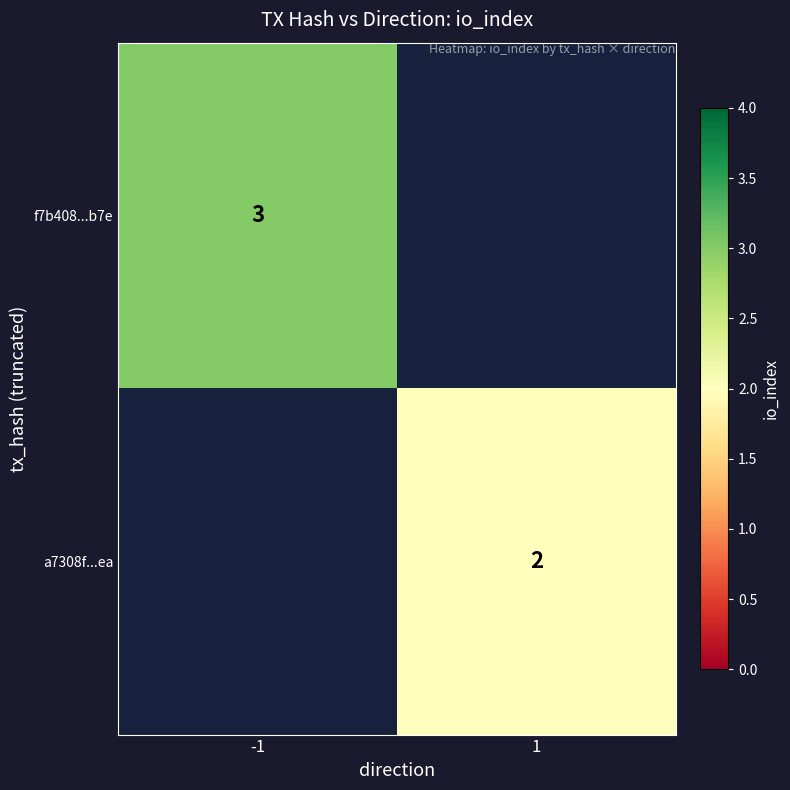

What is the greatest value displayed?

3.0